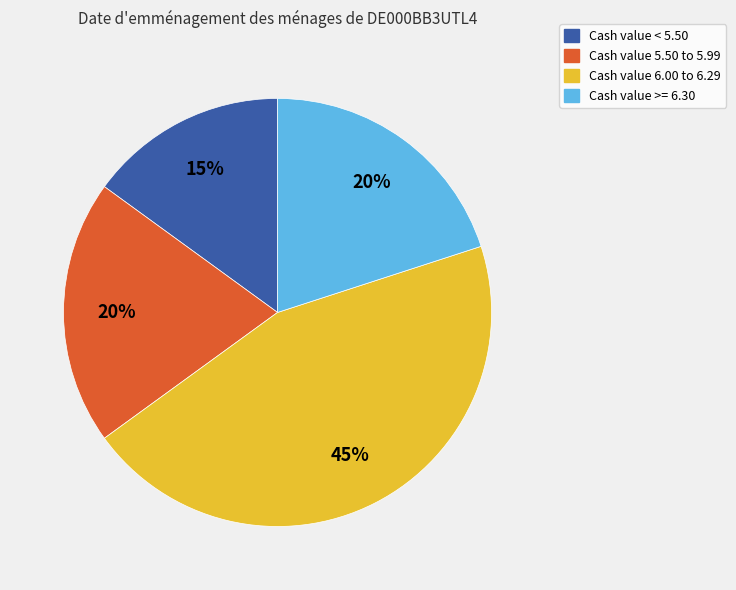

Does any single category account for the majority?

No